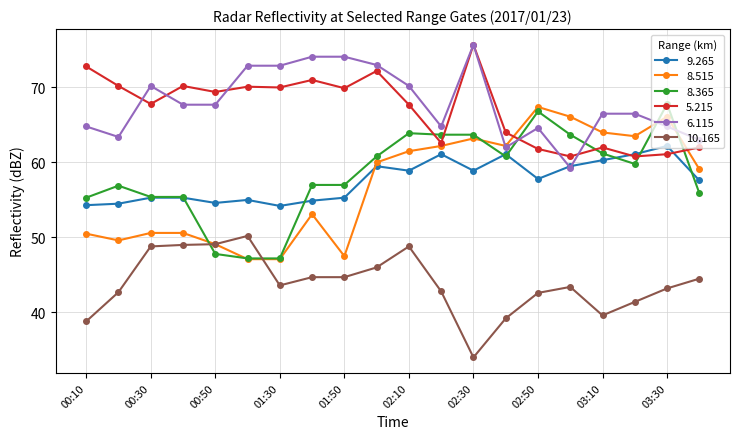

How many lines are shown in the chart?

6